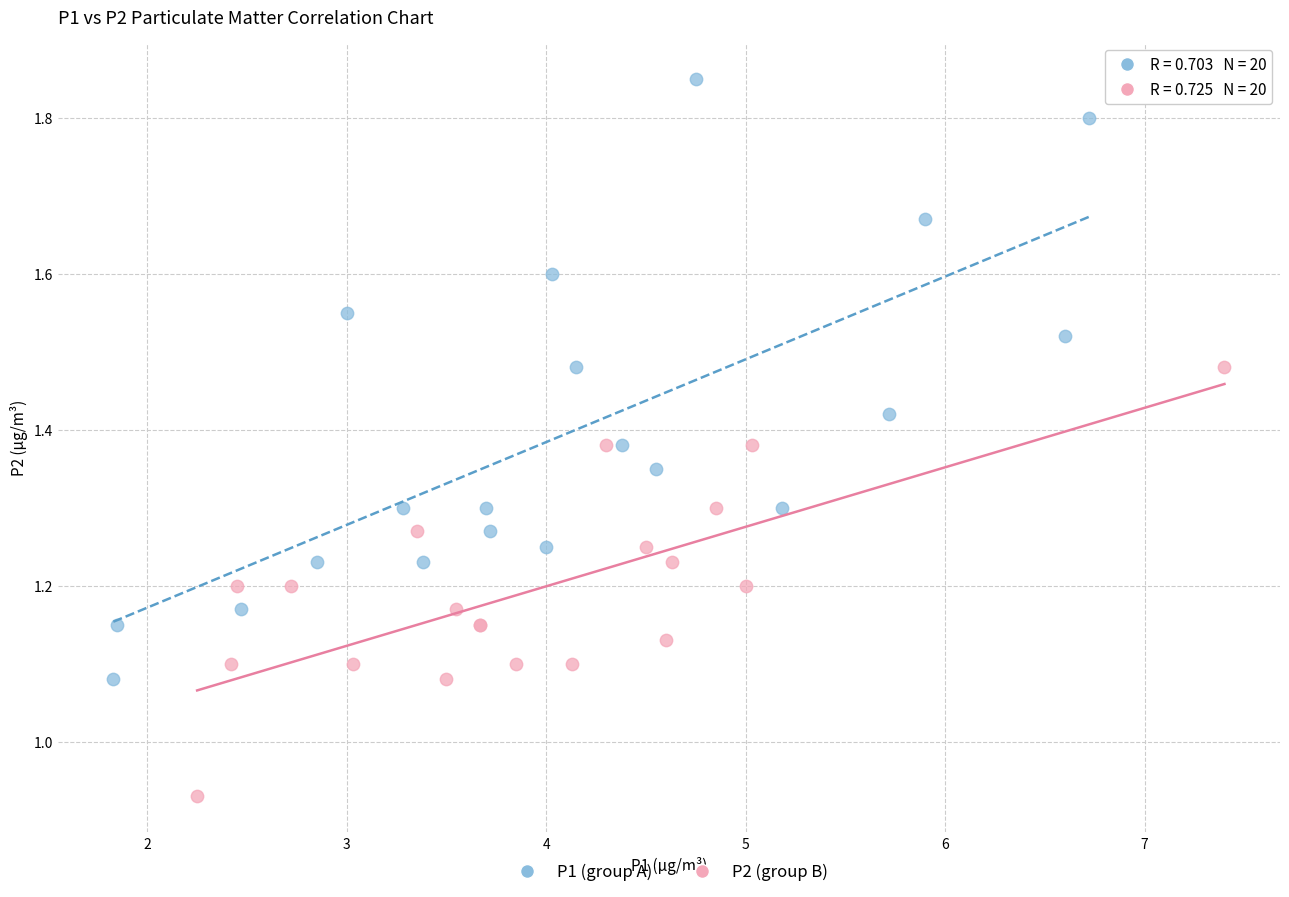

Which series has the largest Y range (max minus min)?

P1 (group A)